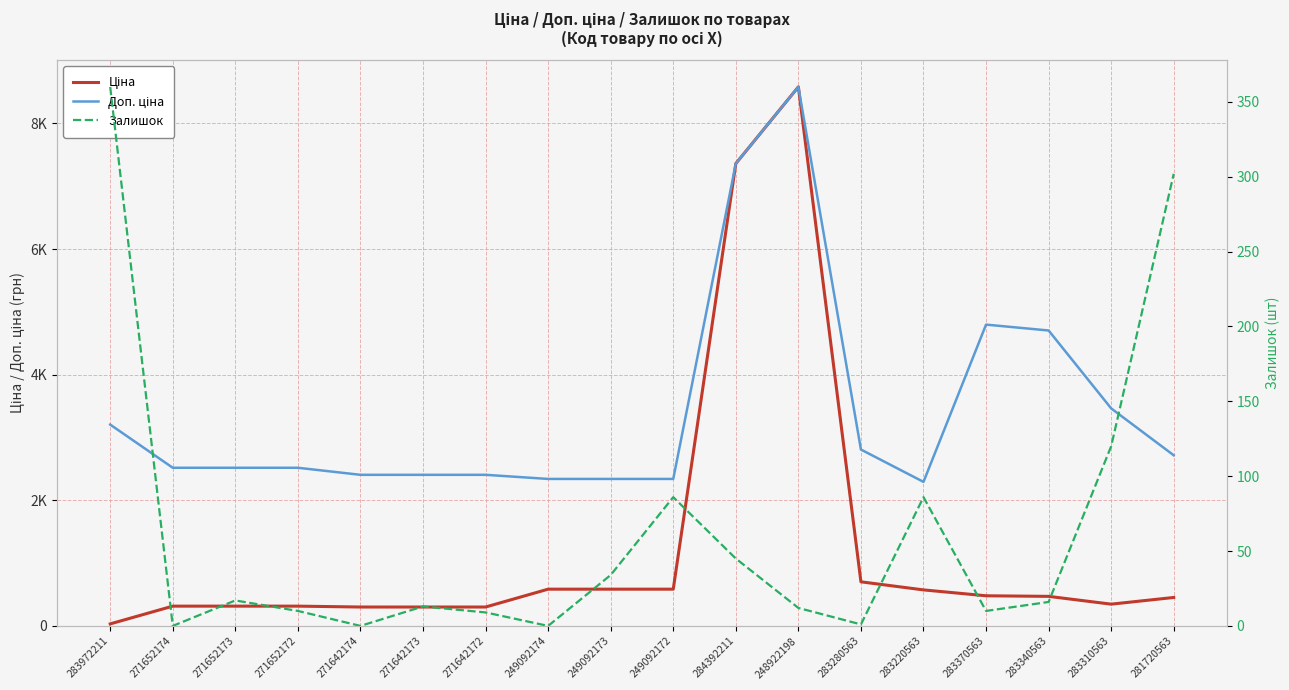

True or false: Ціна has a value of 584.9 at 249092174.

True